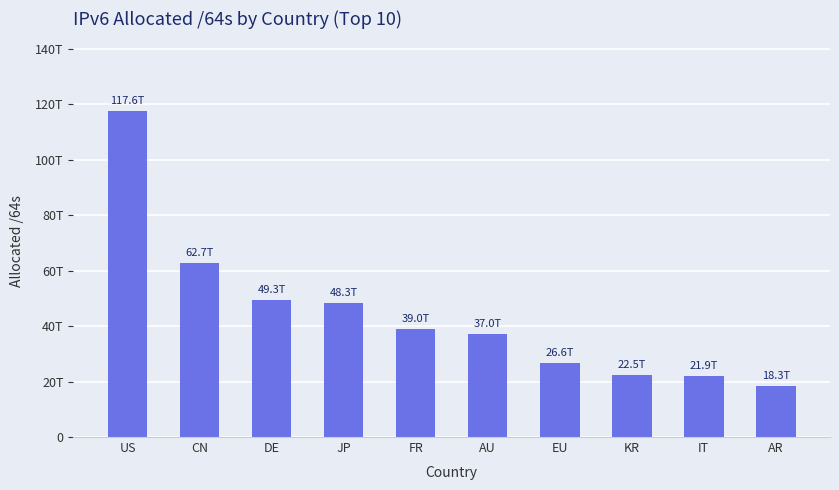

Does the chart contain any negative values?

No